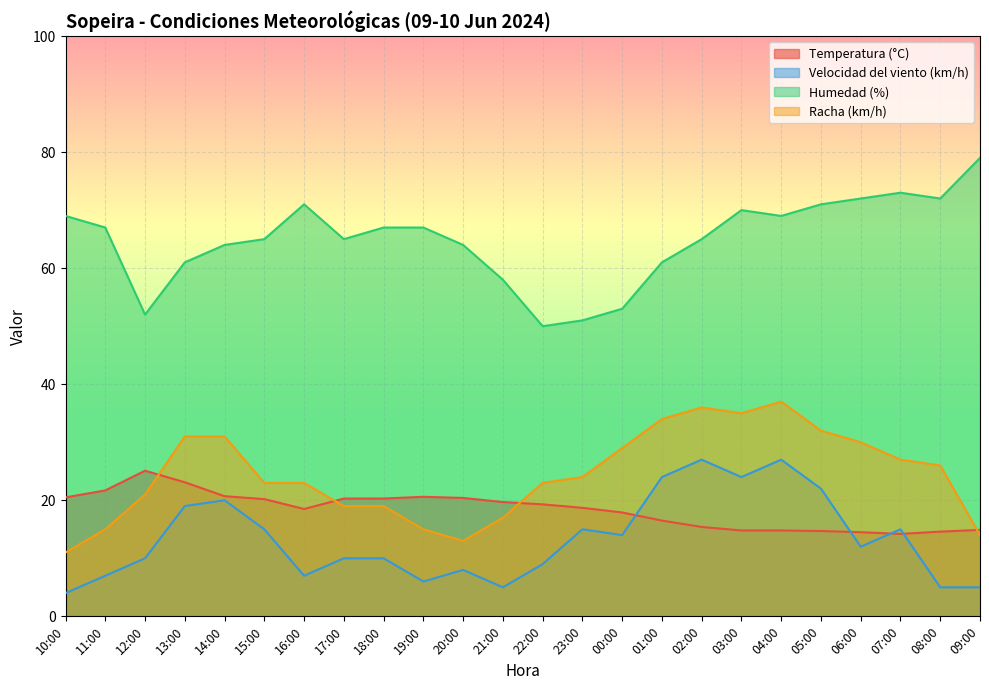

Reading left to right, list all the values displayed in this chart.

Temperatura (°C): 10:00=20.5	11:00=21.7	12:00=25.1	13:00=23.1	14:00=20.7	15:00=20.2	16:00=18.5	17:00=20.3	18:00=20.3	19:00=20.6	20:00=20.4	21:00=19.7	22:00=19.3	23:00=18.7	00:00=17.9	01:00=16.5	02:00=15.4	03:00=14.8	04:00=14.8	05:00=14.7	06:00=14.5	07:00=14.2	08:00=14.6	09:00=14.9
Velocidad del viento (km/h): 10:00=4.0	11:00=7.0	12:00=10.0	13:00=19.0	14:00=20.0	15:00=15.0	16:00=7.0	17:00=10.0	18:00=10.0	19:00=6.0	20:00=8.0	21:00=5.0	22:00=9.0	23:00=15.0	00:00=14.0	01:00=24.0	02:00=27.0	03:00=24.0	04:00=27.0	05:00=22.0	06:00=12.0	07:00=15.0	08:00=5.0	09:00=5.0
Humedad (%): 10:00=69.0	11:00=67.0	12:00=52.0	13:00=61.0	14:00=64.0	15:00=65.0	16:00=71.0	17:00=65.0	18:00=67.0	19:00=67.0	20:00=64.0	21:00=58.0	22:00=50.0	23:00=51.0	00:00=53.0	01:00=61.0	02:00=65.0	03:00=70.0	04:00=69.0	05:00=71.0	06:00=72.0	07:00=73.0	08:00=72.0	09:00=79.0
Racha (km/h): 10:00=11.0	11:00=15.0	12:00=21.0	13:00=31.0	14:00=31.0	15:00=23.0	16:00=23.0	17:00=19.0	18:00=19.0	19:00=15.0	20:00=13.0	21:00=17.0	22:00=23.0	23:00=24.0	00:00=29.0	01:00=34.0	02:00=36.0	03:00=35.0	04:00=37.0	05:00=32.0	06:00=30.0	07:00=27.0	08:00=26.0	09:00=14.0